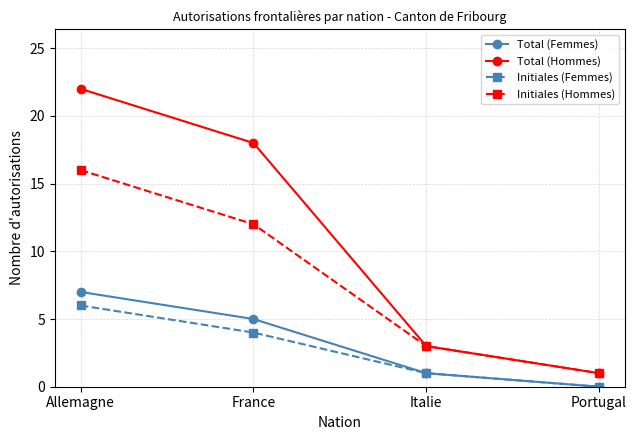

True or false: Initiales (Femmes) and Initiales (Hommes) intersect in this chart.

False